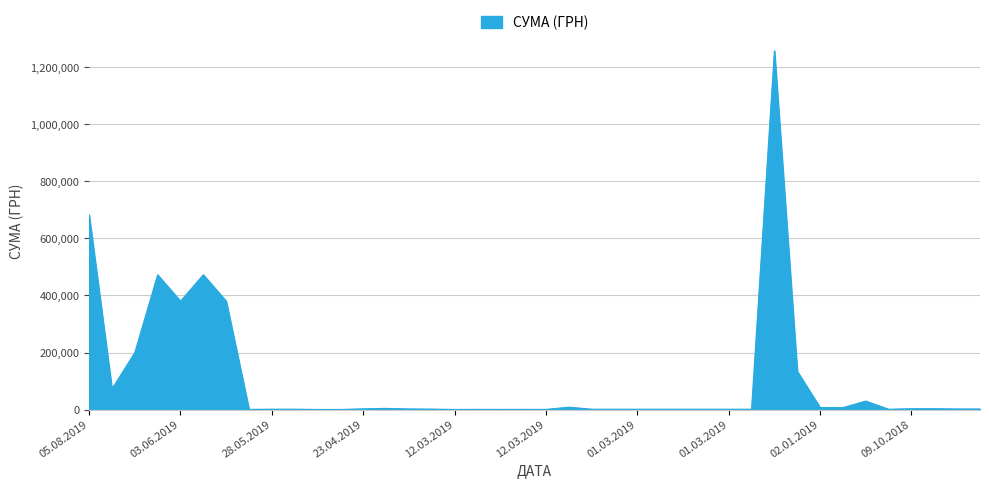

What is the greatest value displayed?

1257654.2